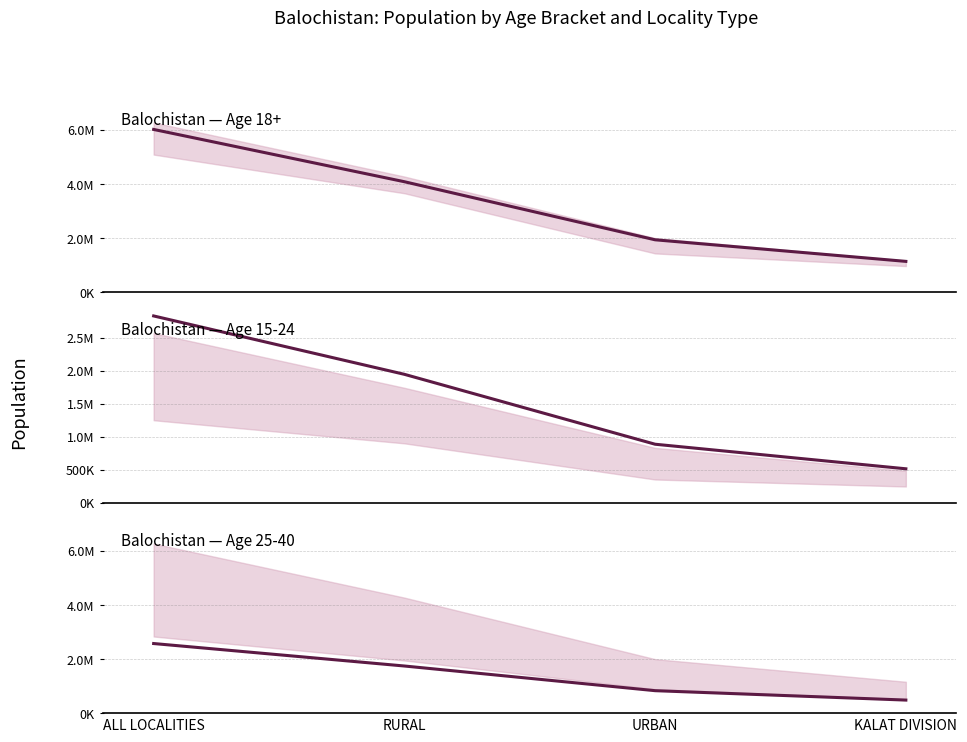

What is the value of the 25-40 population point at the 3rd from the left?

829110